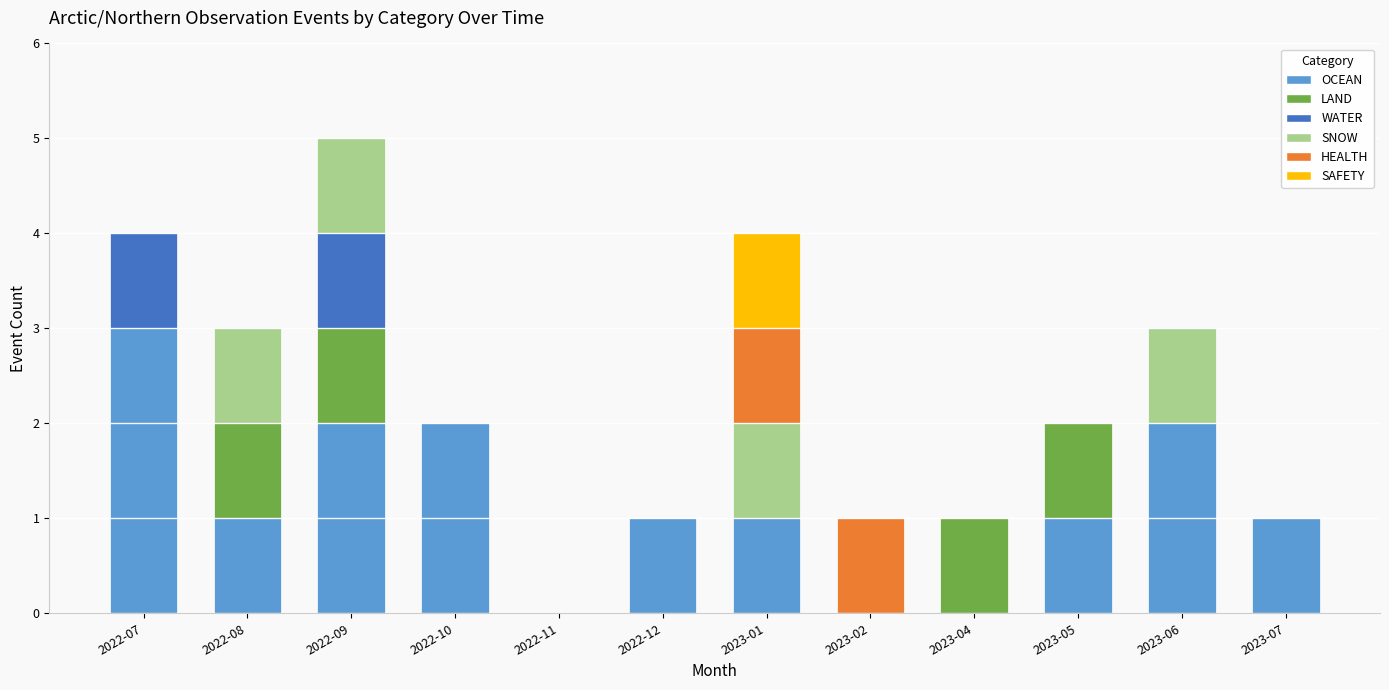

At which category is the sum across all series the highest?

2022-09